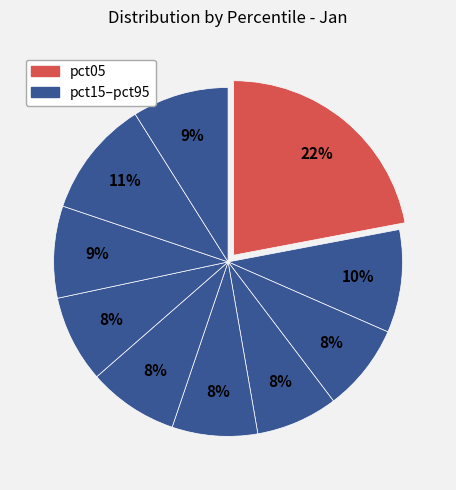

How many segments does this pie chart have?

10